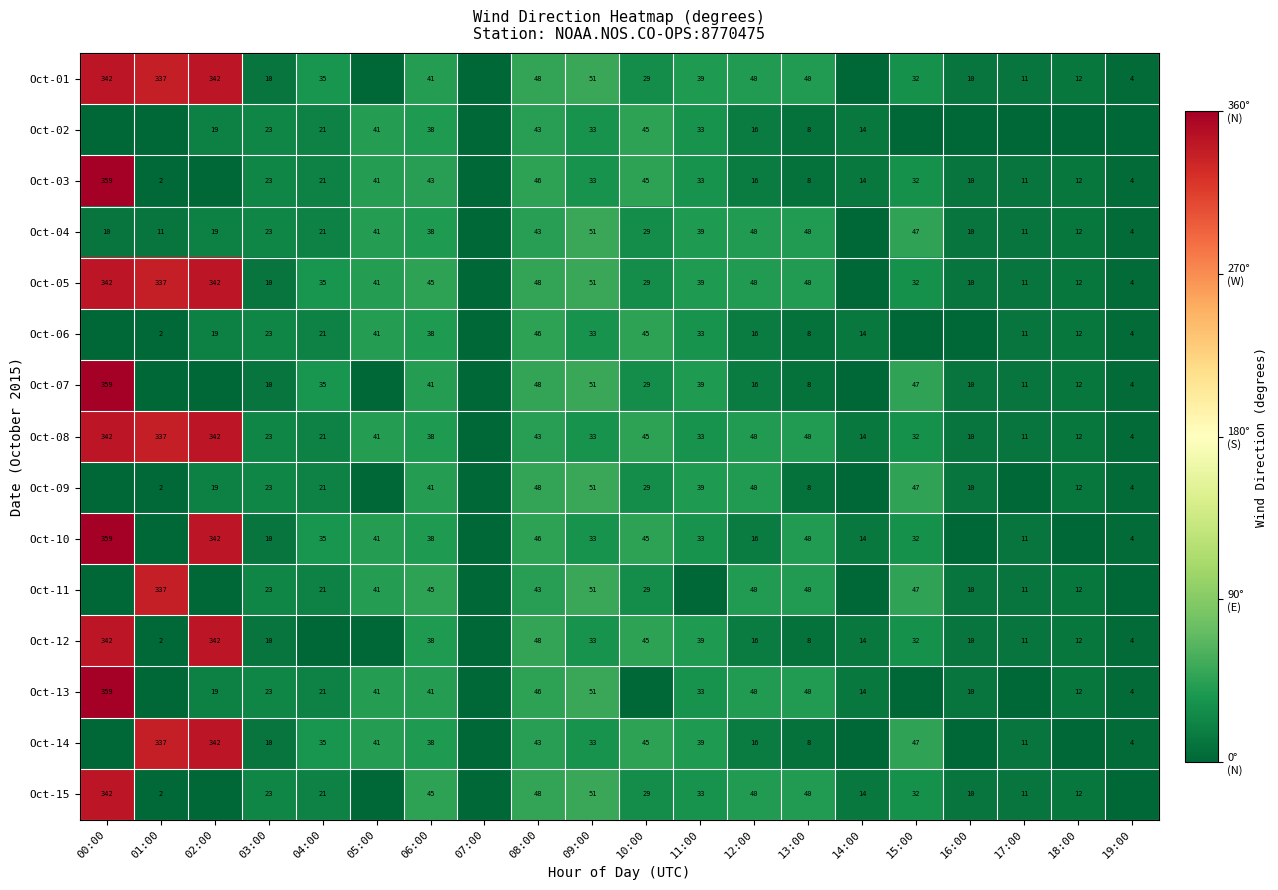

Between 11:00 and 12:00, which is larger?

12:00